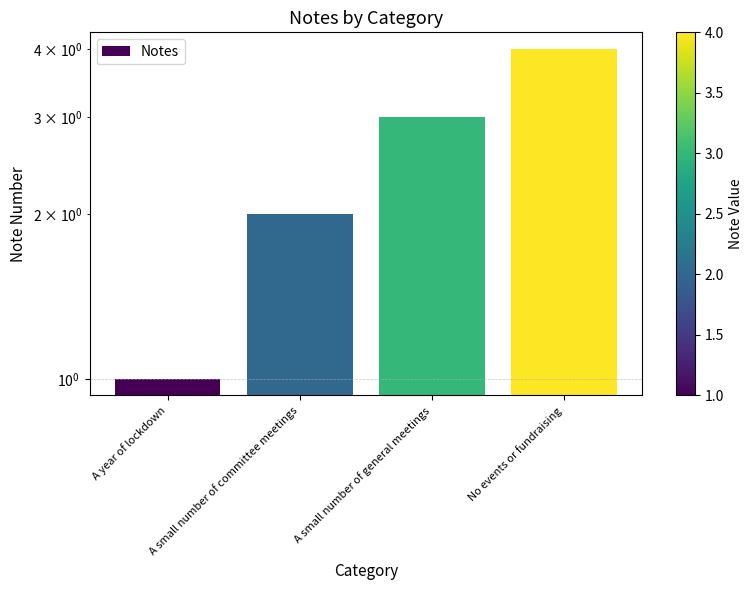

Rank the categories by value from highest to lowest.

No events or fundraising, A small number of general meetings, A small number of committee meetings, A year of lockdown